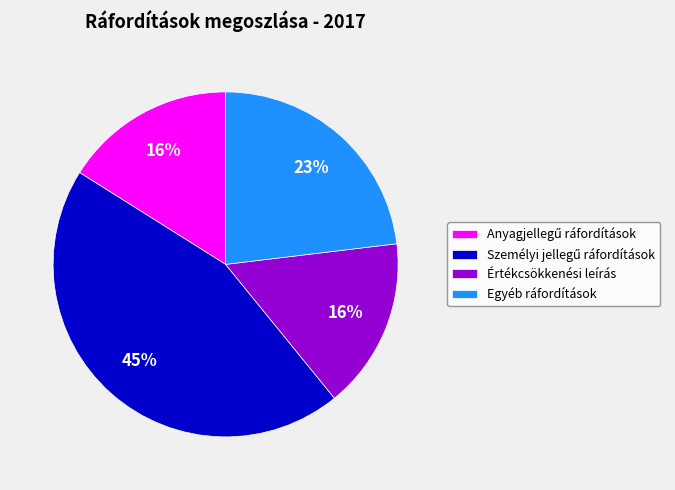

What percentage is the Egyéb ráfordítások slice, to the nearest percent?

23%